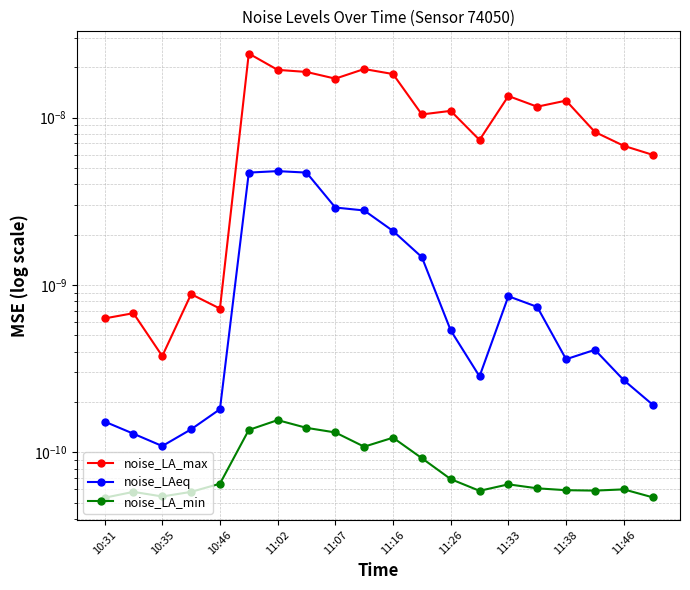

True or false: noise_LA_max and noise_LAeq intersect in this chart.

False